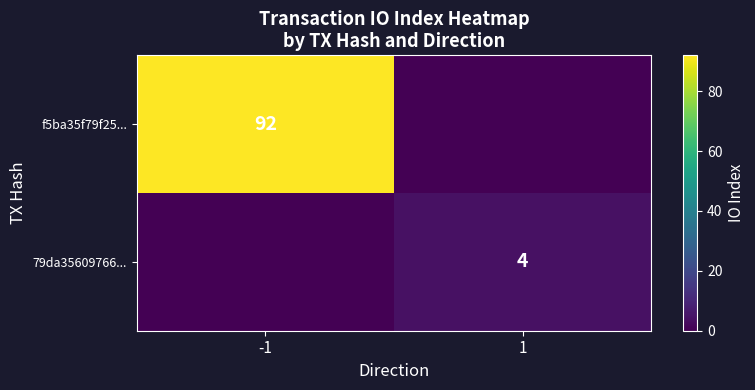

True or false: f5ba35f79f25... has a value of 29 at -1.

False